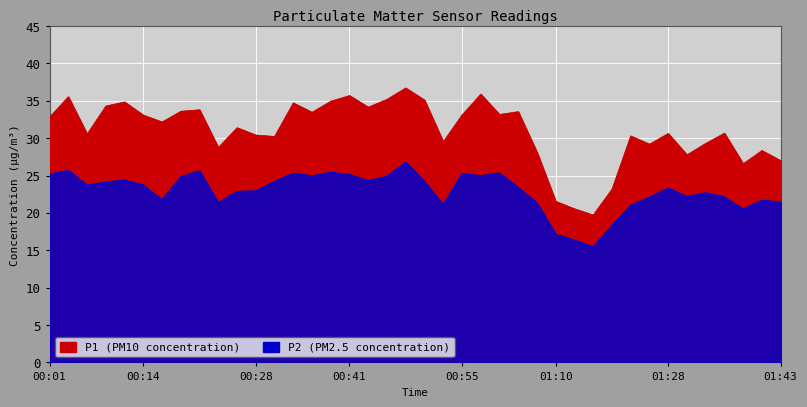

Rank the series at 01:30 from highest to lowest value.

P1, P2